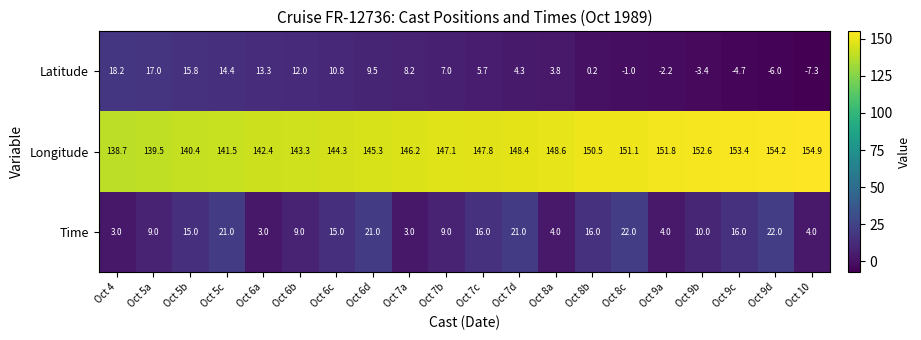

What is the difference between the maximum and minimum values in the Longitude series?

16.2